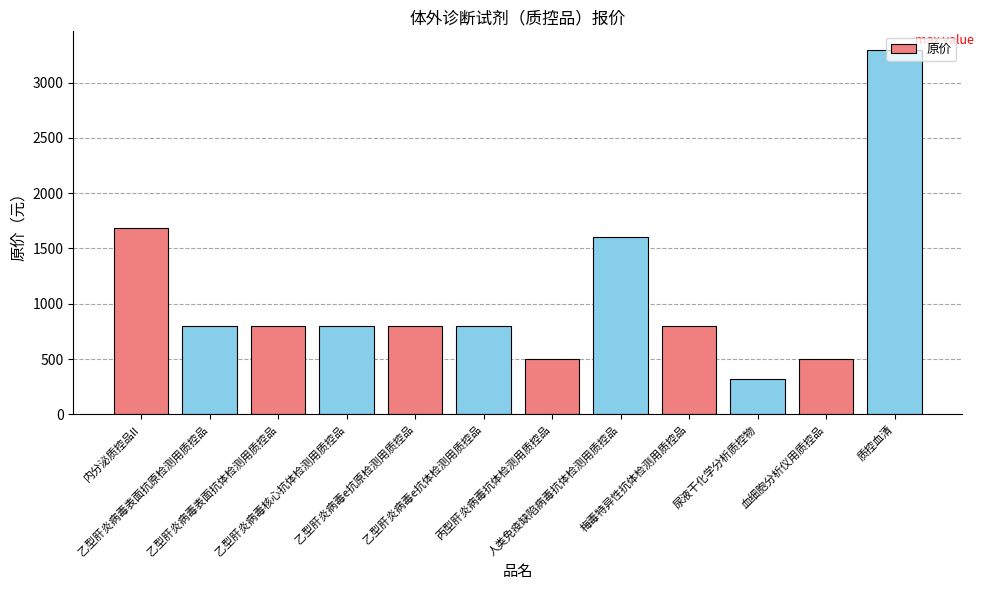

What is the average value?

1059